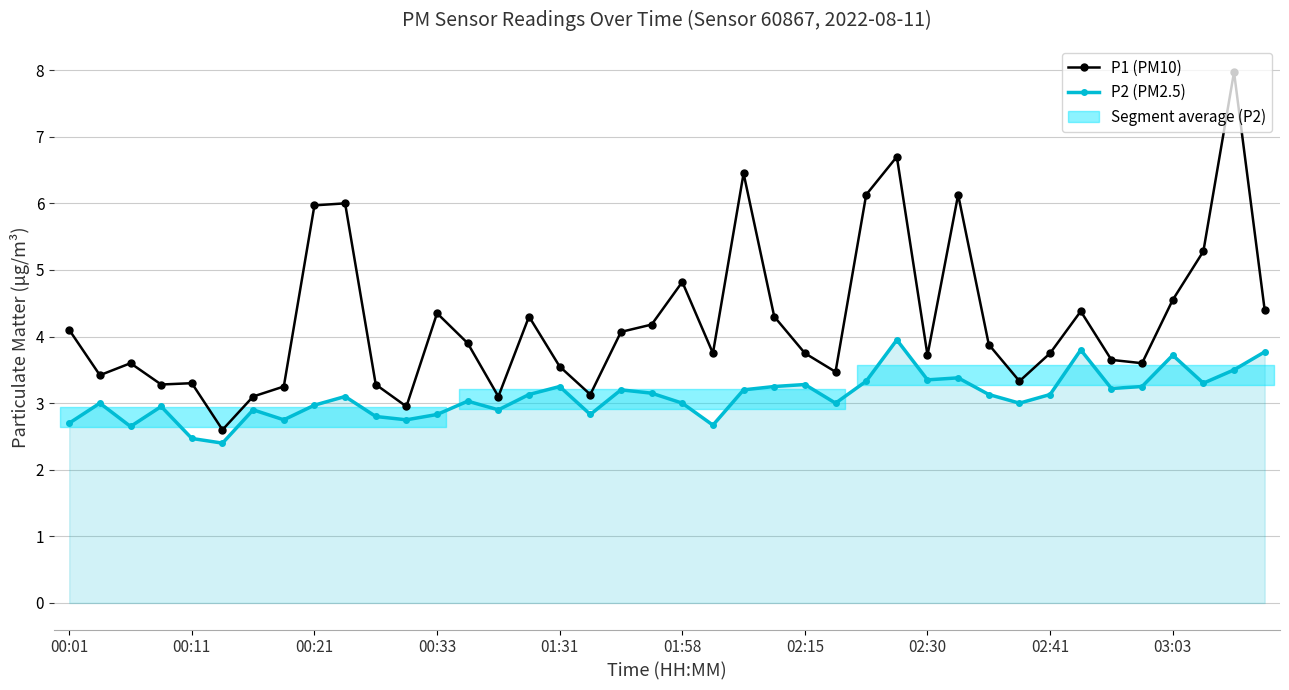

What is the sum of all P1 (PM10) values?

169.4